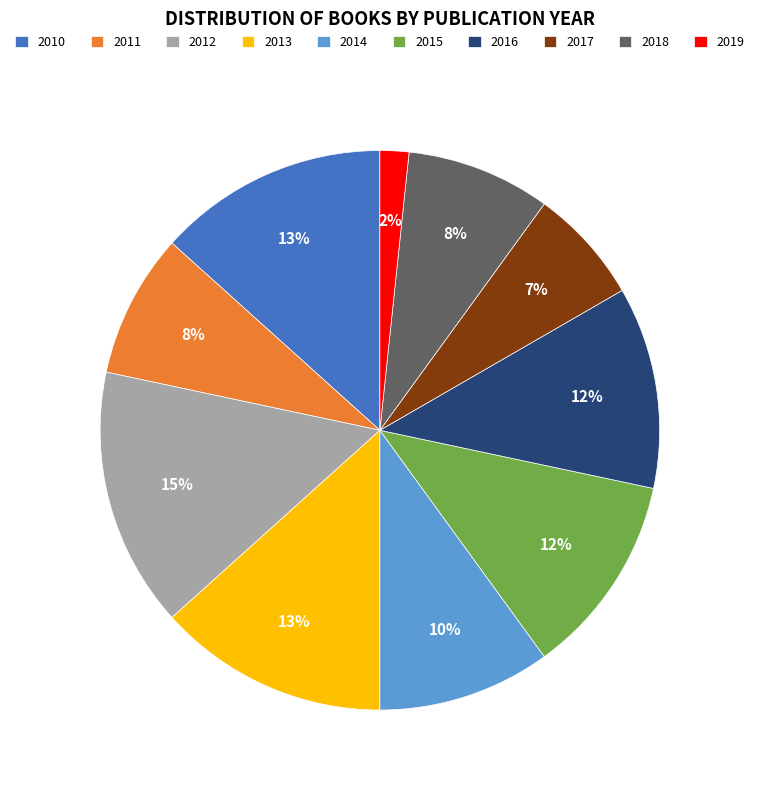

The 2016 slice represents 4% of the pie. True or false?

False